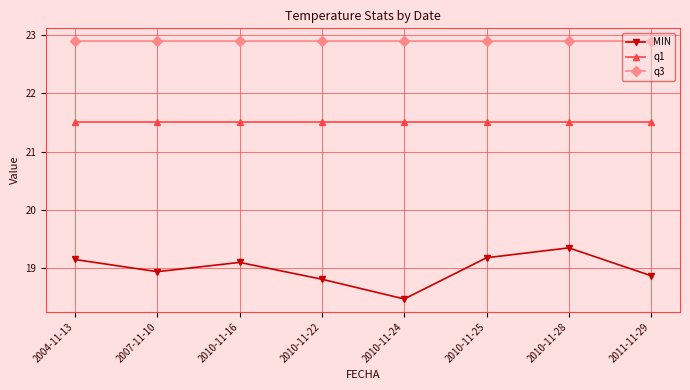

True or false: MIN has a value of 18.9 at 2007-11-10.

True